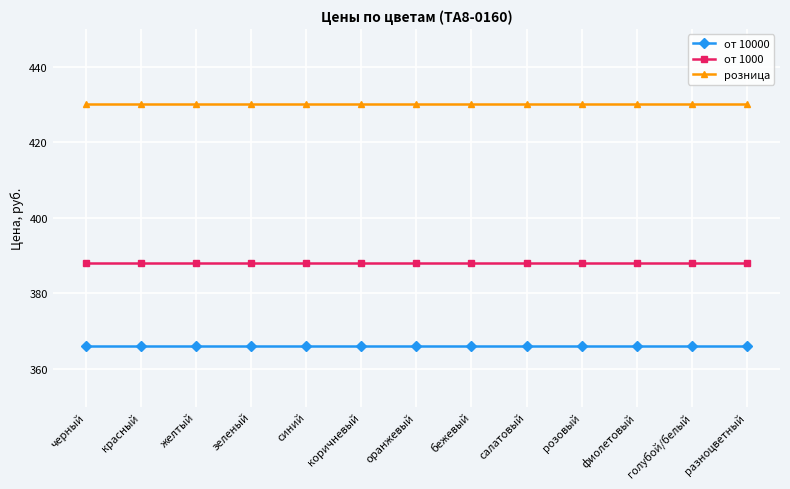

What is the total value across all series at голубой/белый?

1184